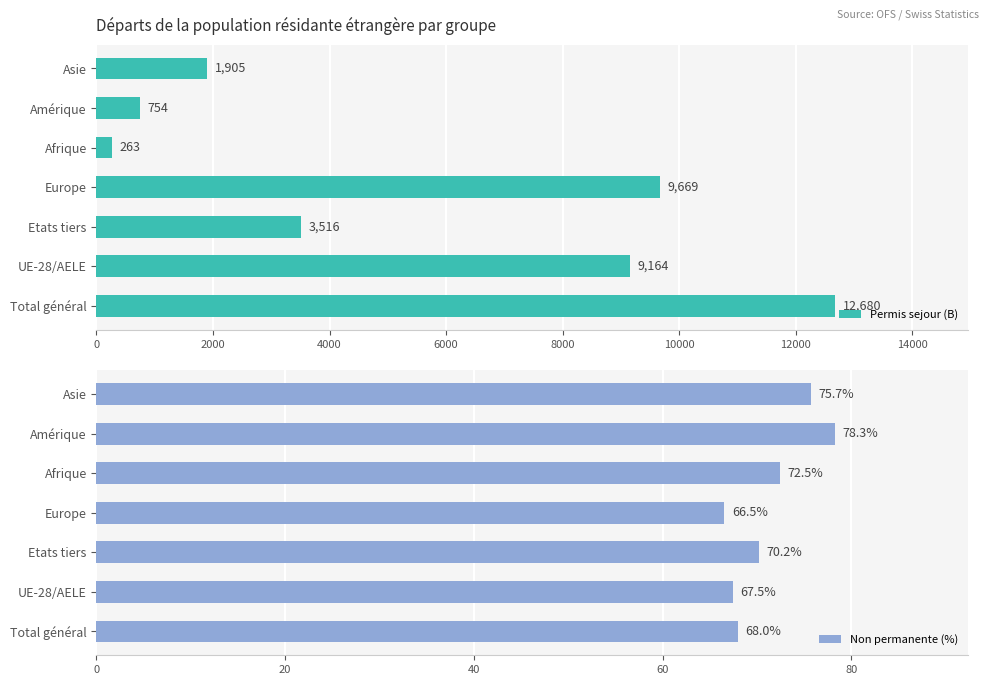

What is the value of the Non permanente (%) bar at the 4th from the left?

66.5